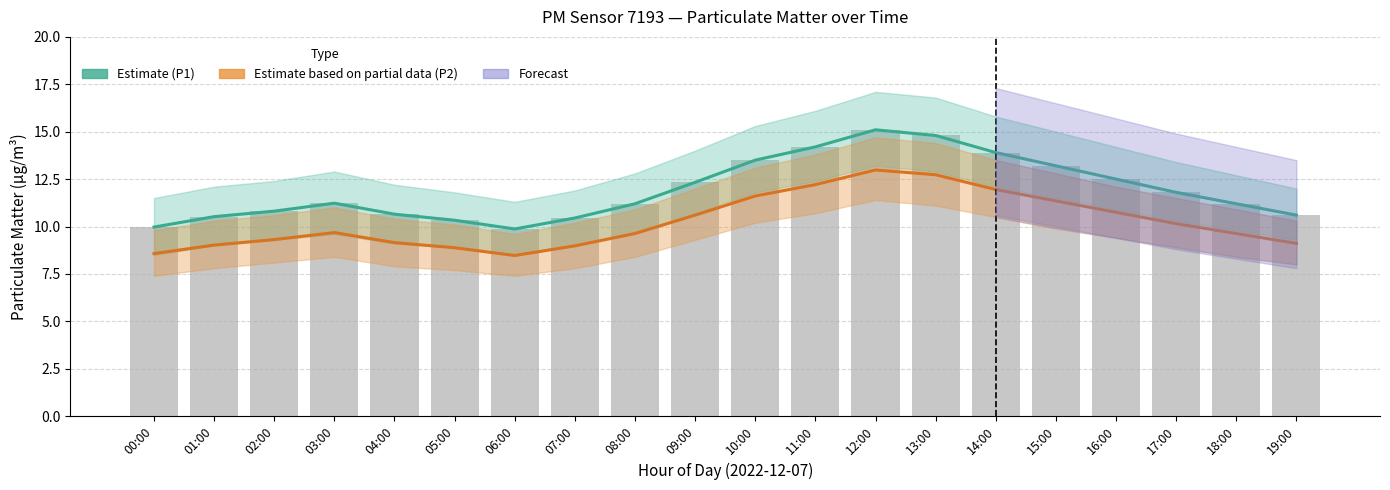

What is the label of the 13th bar from the left?

12:00